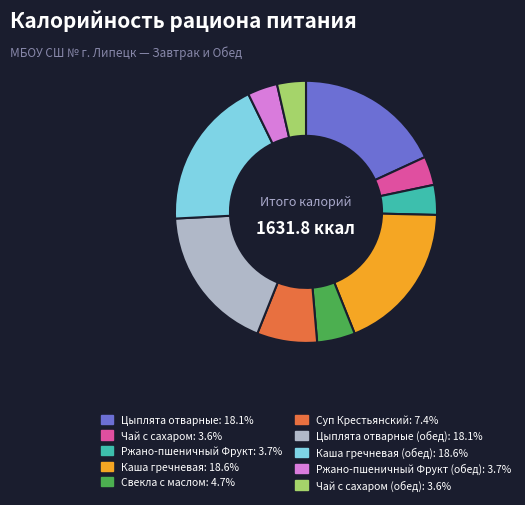

Is there a majority slice in this chart?

No